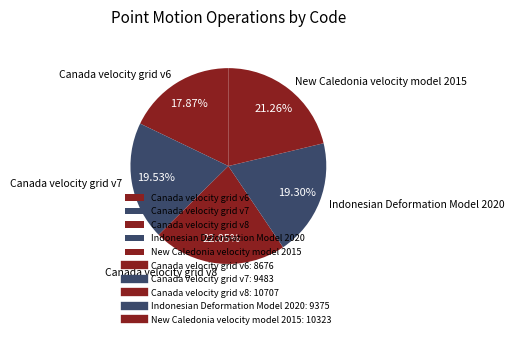

Does any single category account for the majority?

No